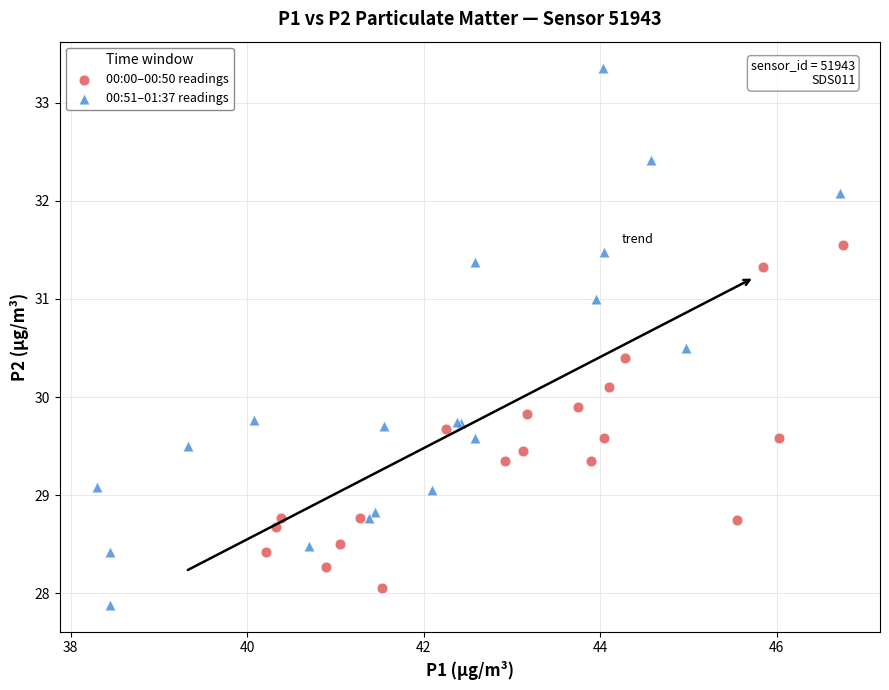

Which series reaches the maximum Y coordinate?

00:51–01:37 readings